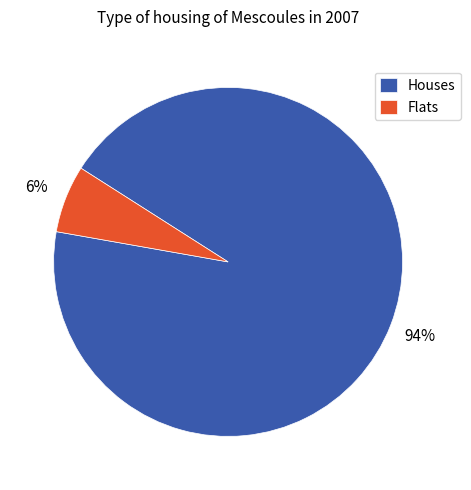

Combined, do Houses and Flats account for over 50%?

Yes